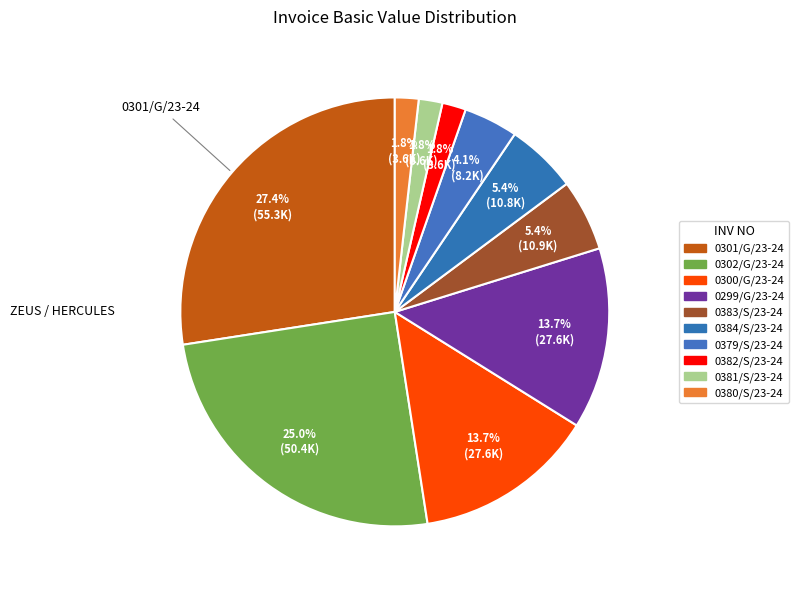

Rank the categories by value from lowest to highest.

0380/S/23-24, 0381/S/23-24, 0382/S/23-24, 0379/S/23-24, 0384/S/23-24, 0383/S/23-24, 0299/G/23-24, 0300/G/23-24, 0302/G/23-24, 0301/G/23-24